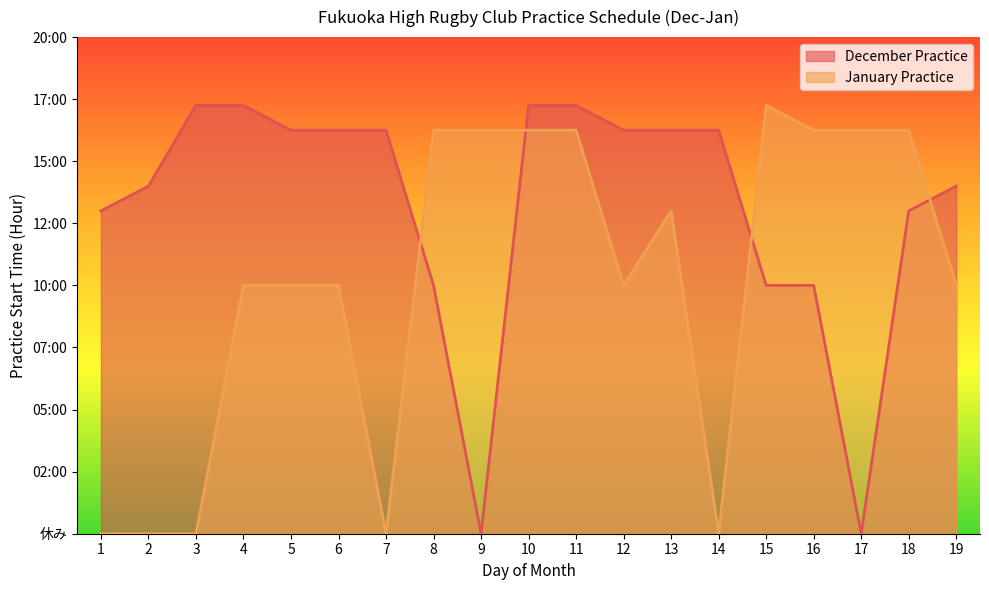

What is the sum of all January Practice values?

194.0